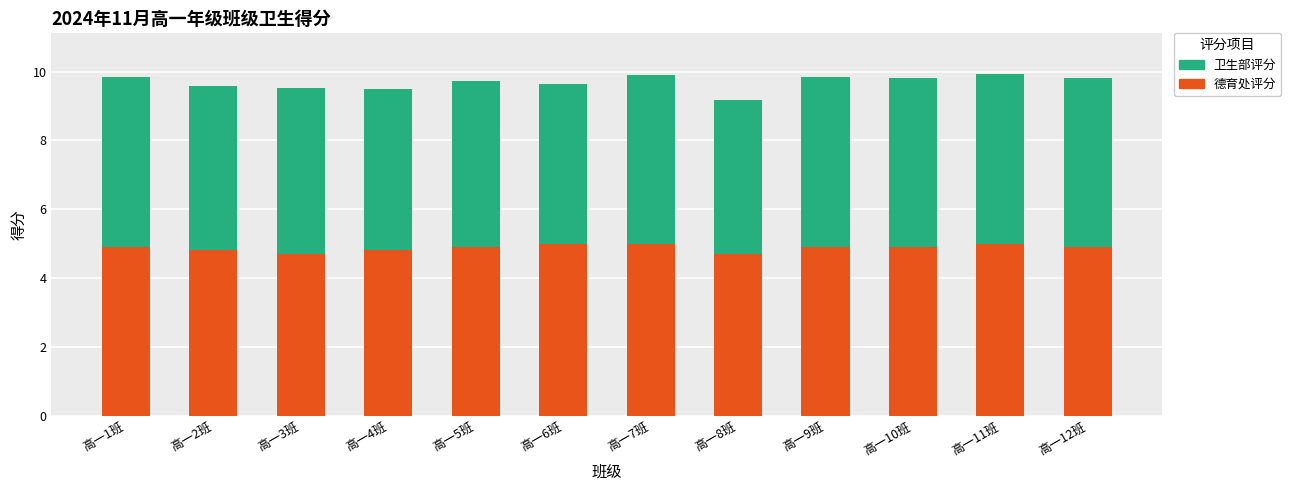

What is the highest value of the 德育处评分 series?

5.0